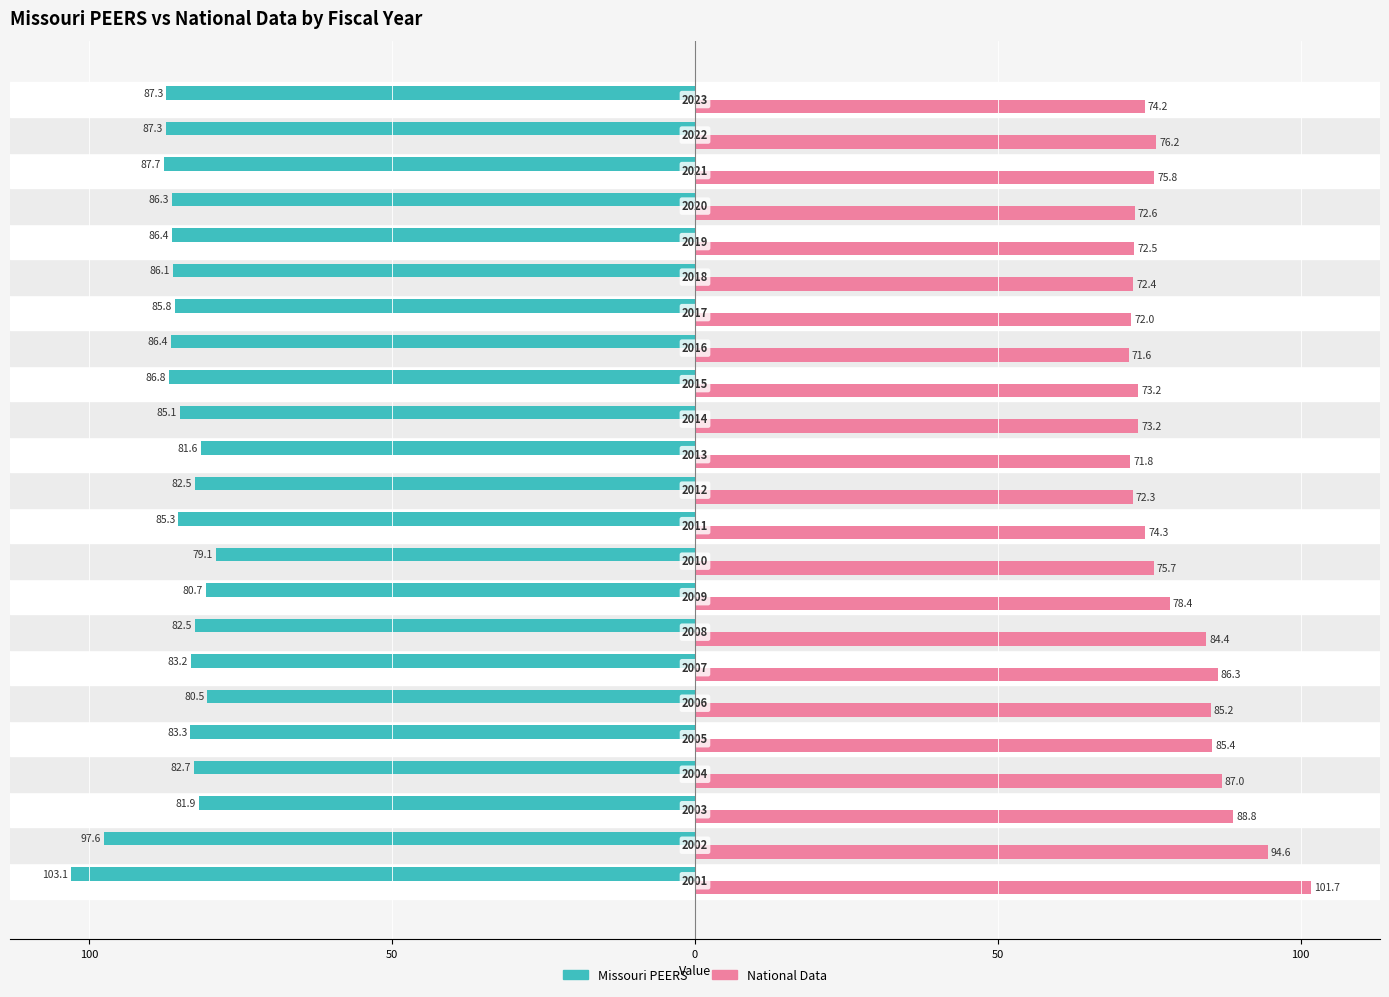

Which series has the largest range (max minus min)?

National Data